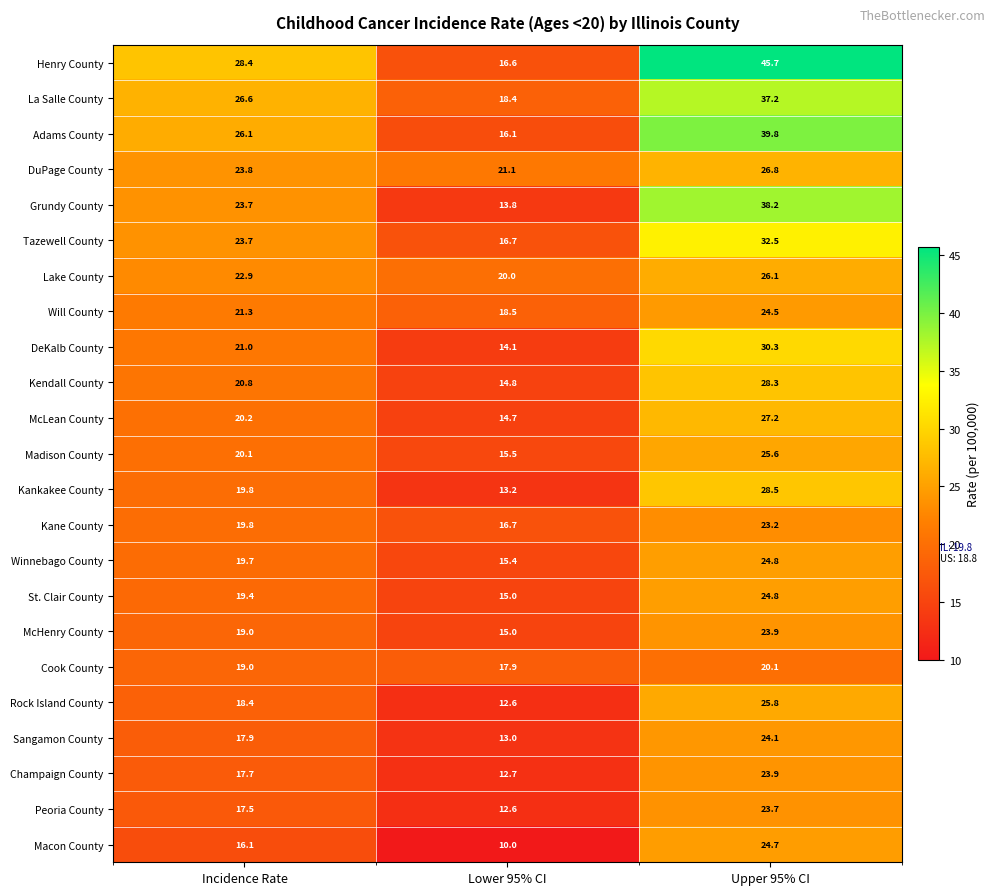

True or false: Winnebago County has a value of 27.7 at Incidence Rate.

False